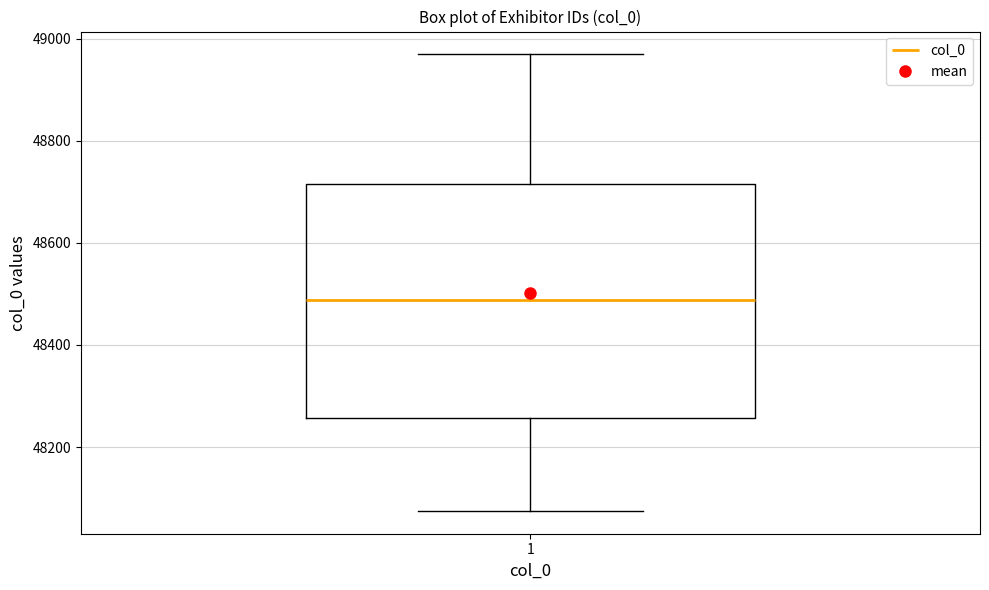

Where is the upper edge of the box at x = 1 on the y-axis? The values are not printed on the chart, so give them approximately, as read against the axis.

48720